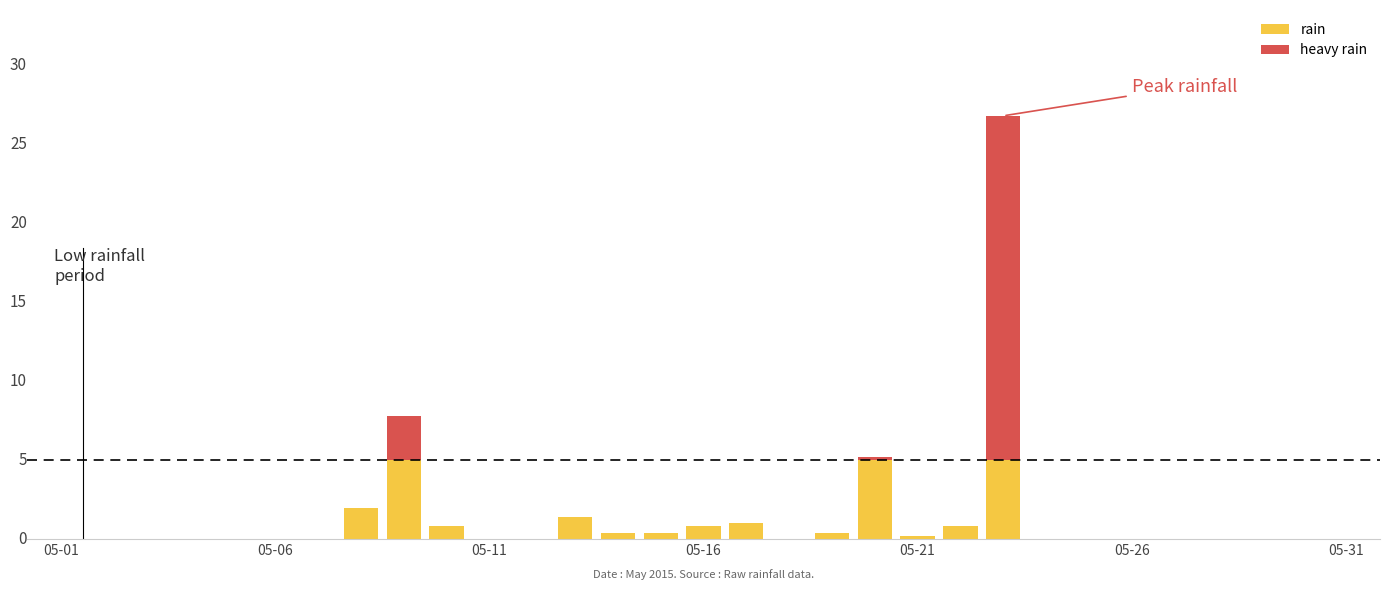

What is the label of the 1st bar from the left?

05-01